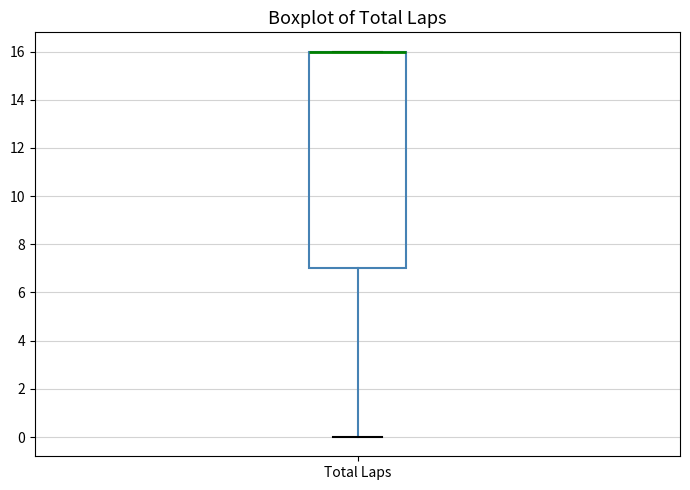

Where does the lower whisker of the box for Total Laps end on the y-axis? The values are not printed on the chart, so give them approximately, as read against the axis.

0